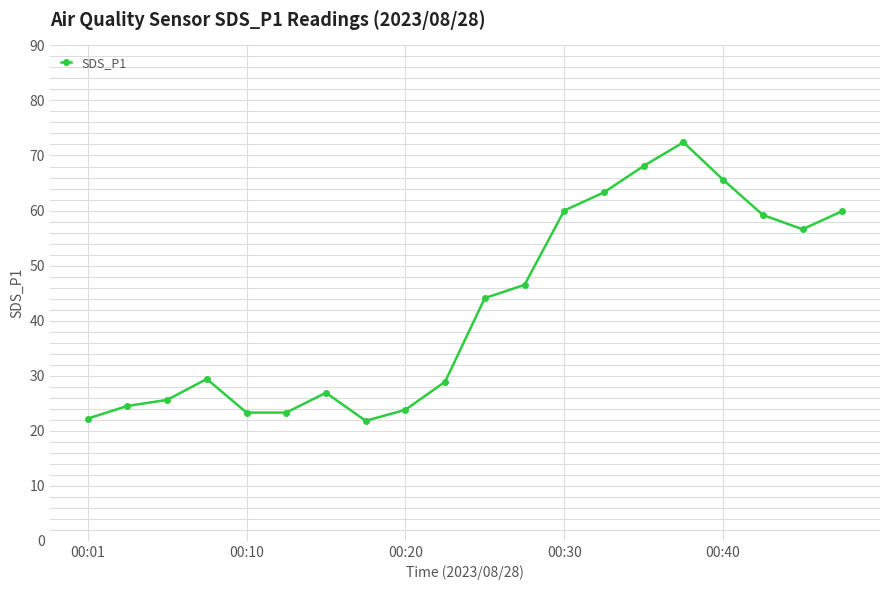

What is the sum of all values?

845.4